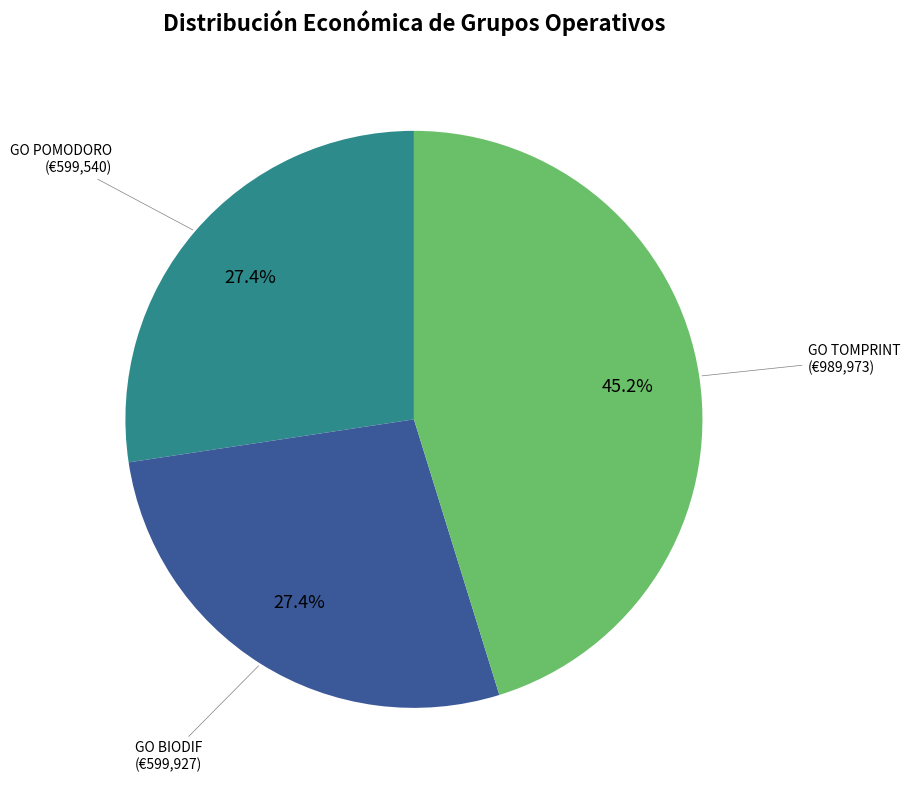

How many slices are in this pie chart?

3